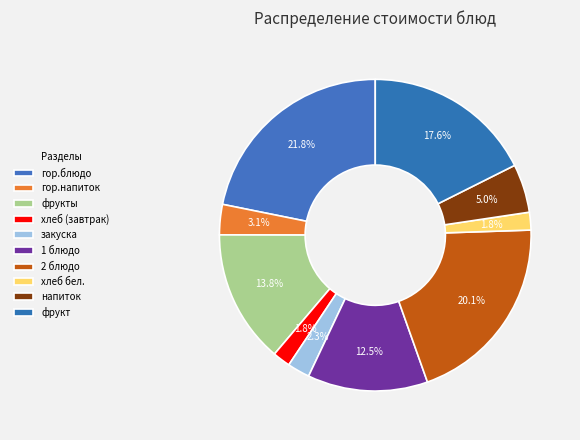

How many slices are in this pie chart?

10